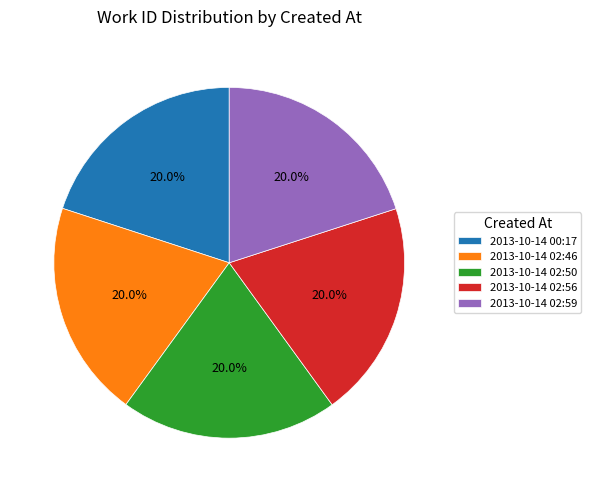

Does 2013-10-14 02:59 account for over 50% of the chart?

No